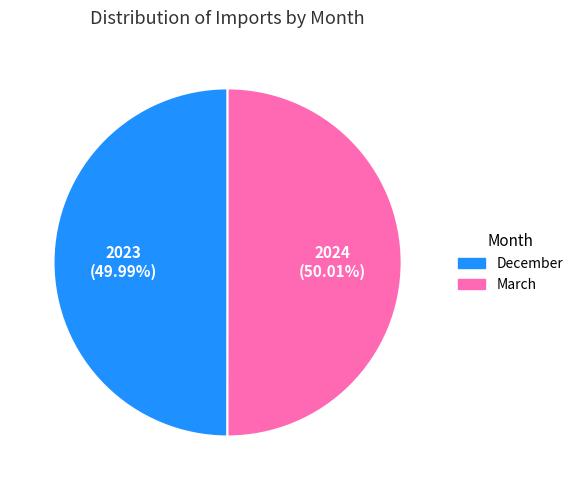

How much of the chart is everything except March?

50.0%